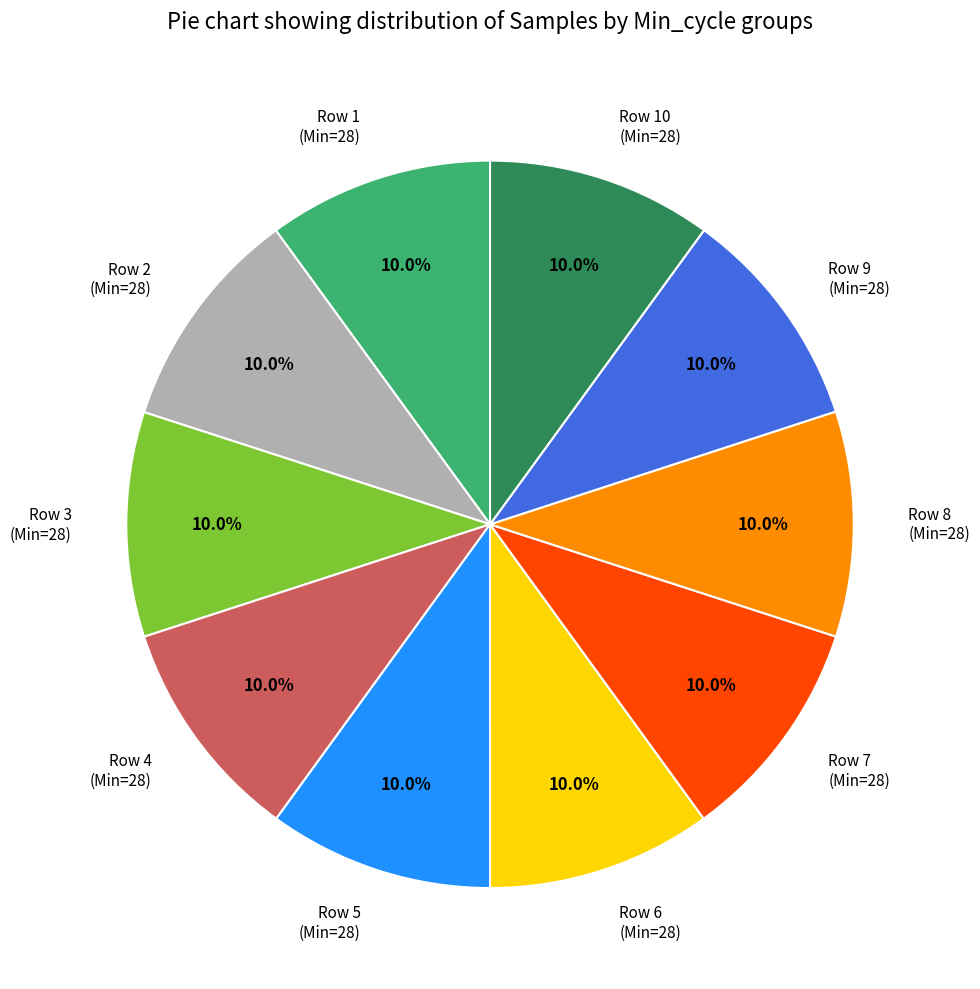

Does Row 2 (Min=28) account for over 50% of the chart?

No